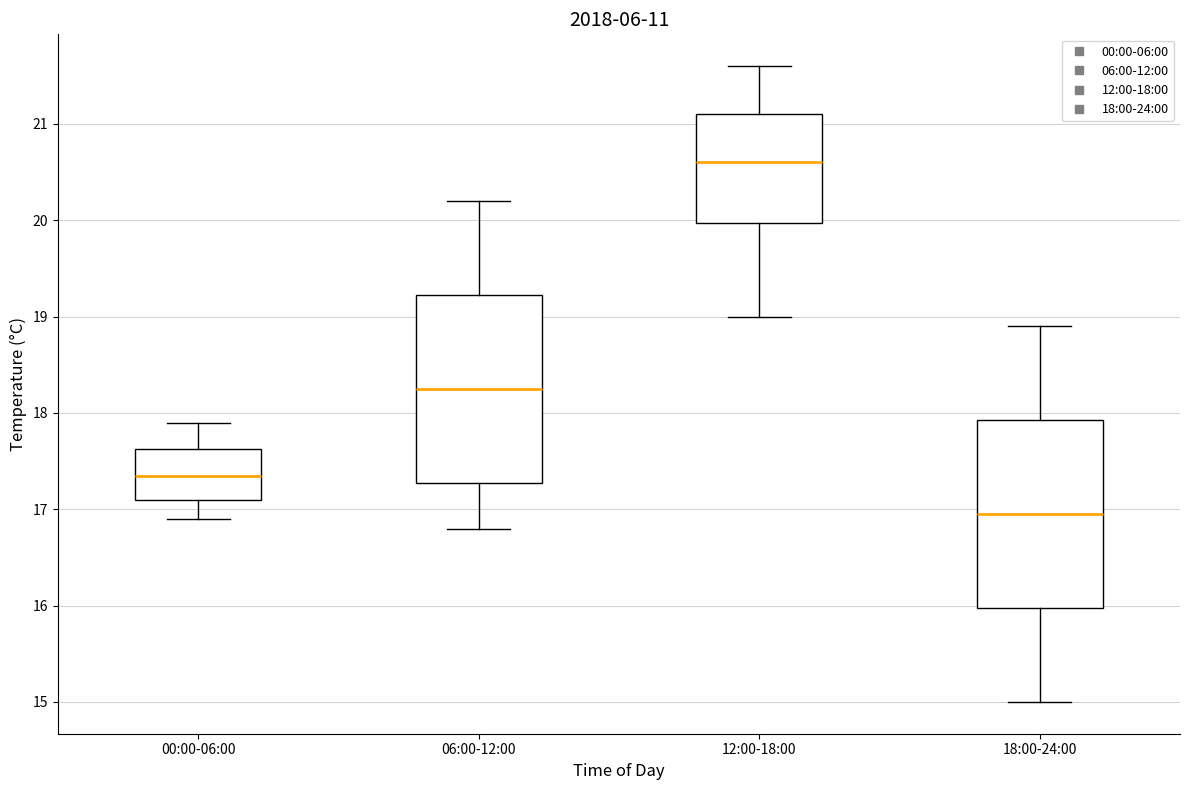

Which box's median line is the highest?

12:00-18:00